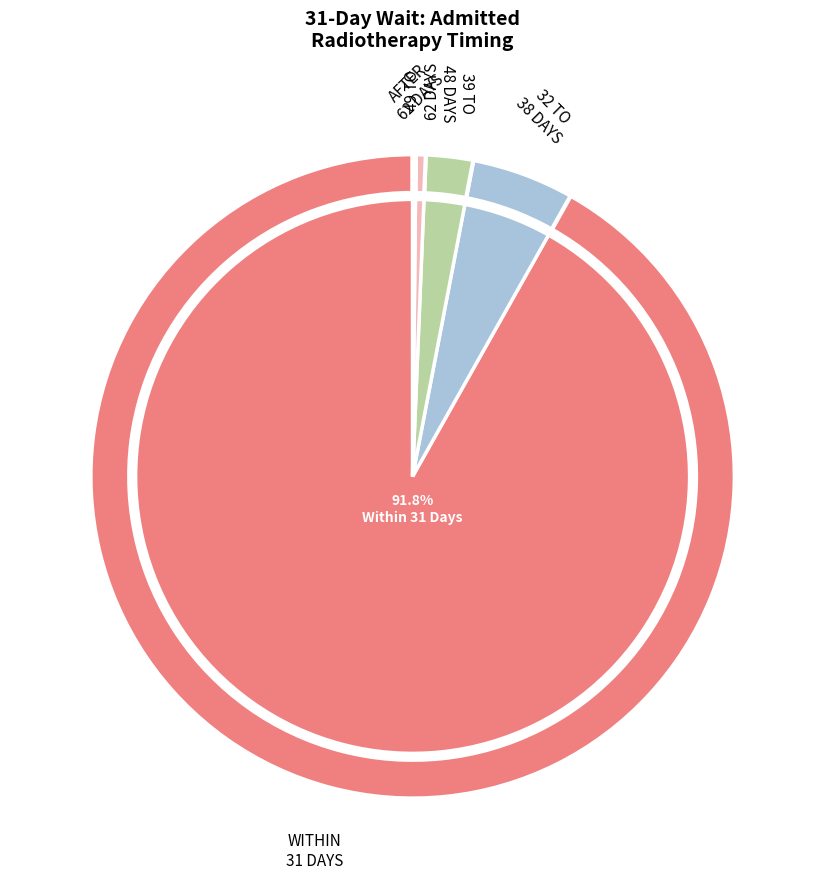

To the nearest percent, what is the difference between the 32 TO 38 DAYS and 49 TO 62 DAYS slice percentages?

5%